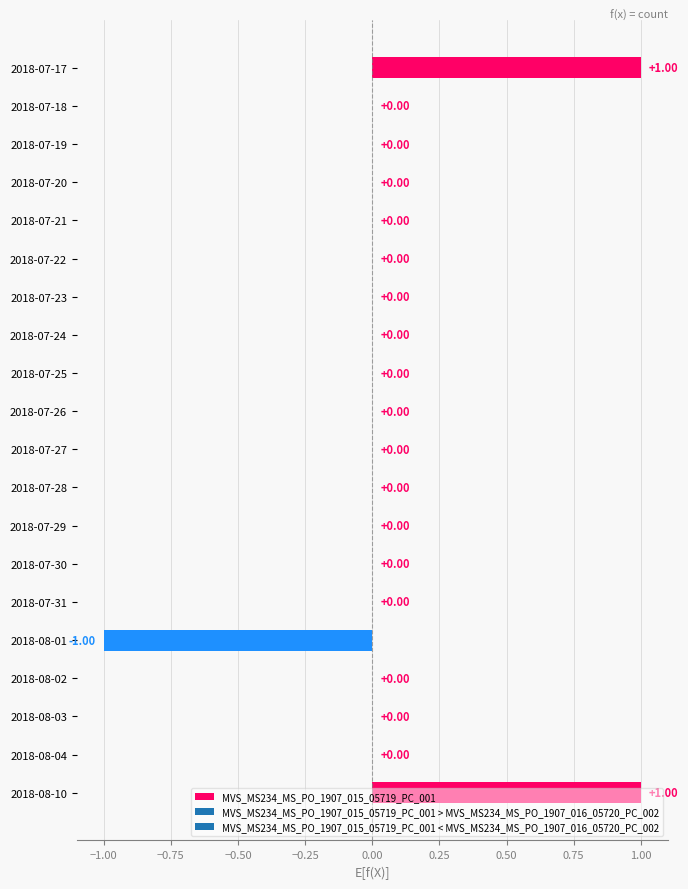

True or false: MVS_MS234_MS_PO_1907_016_05720_PC_002 has a value of 0 at 2018-08-04.

True